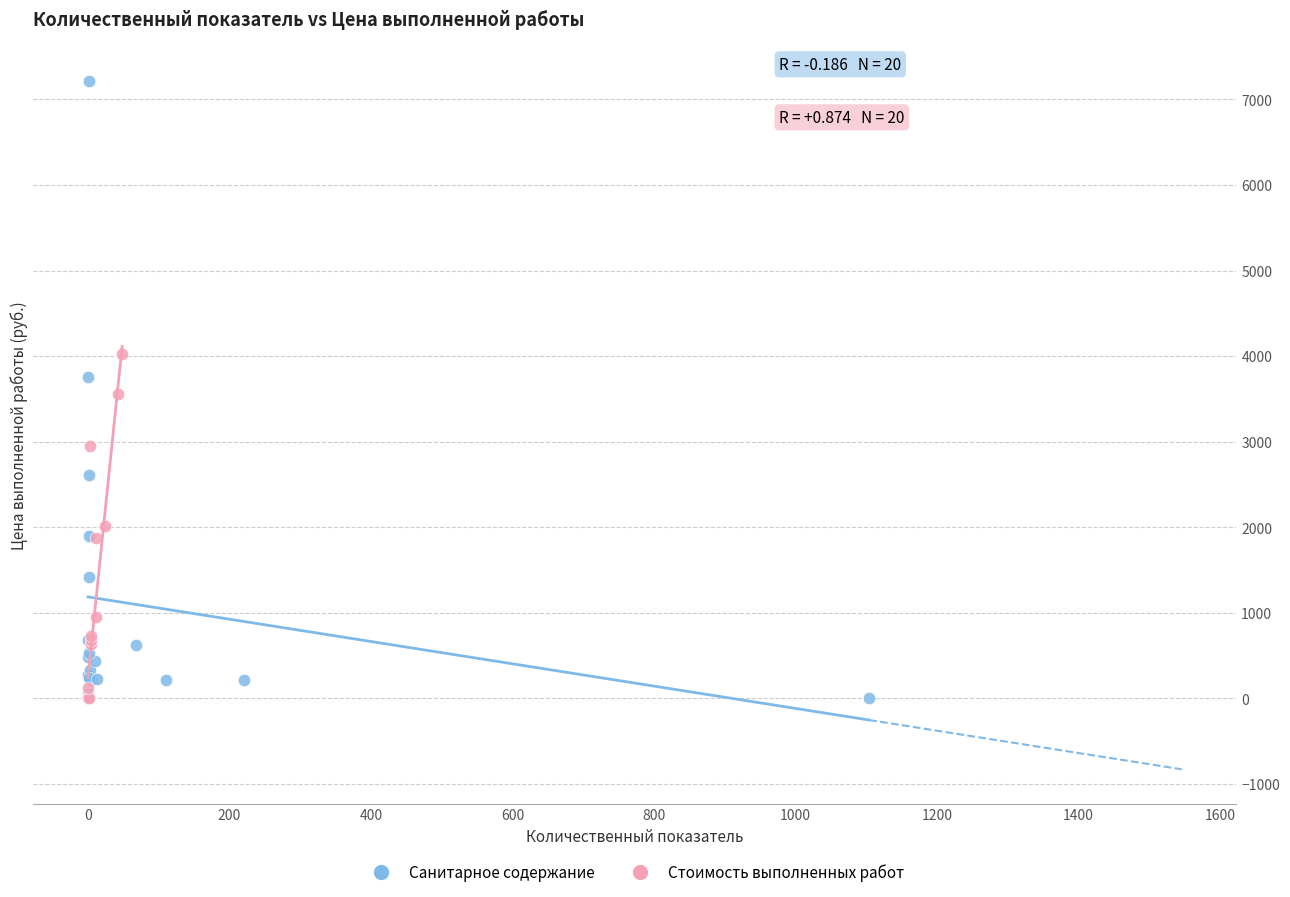

Which series has the widest spread of Y values?

Санитарное содержание